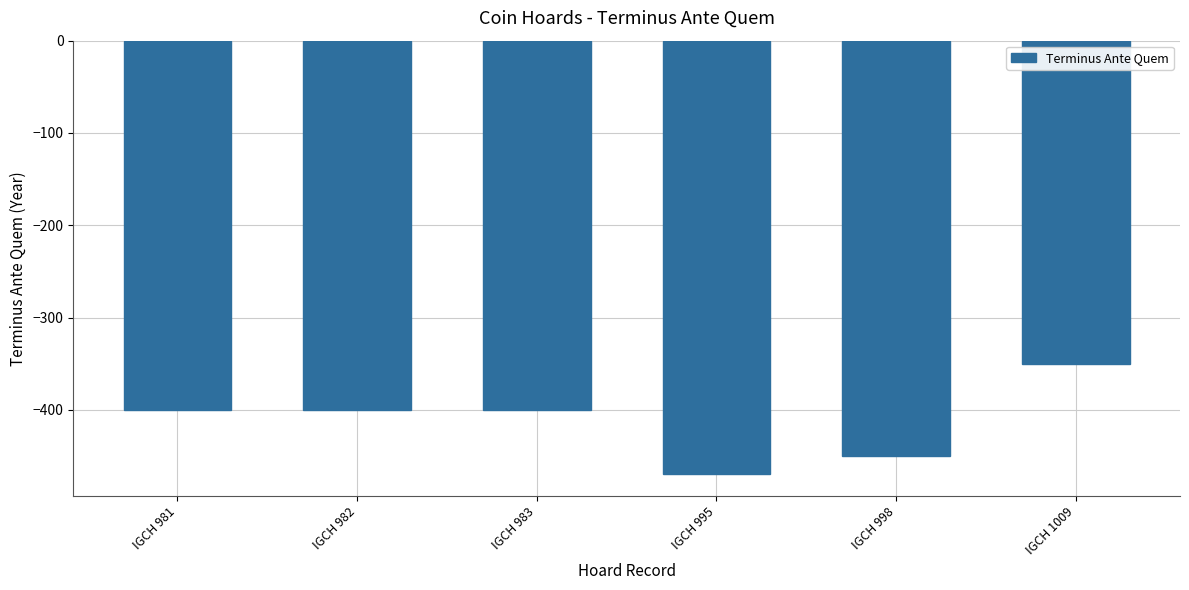

The chart shows a value of -226 at IGCH 983. True or false?

False